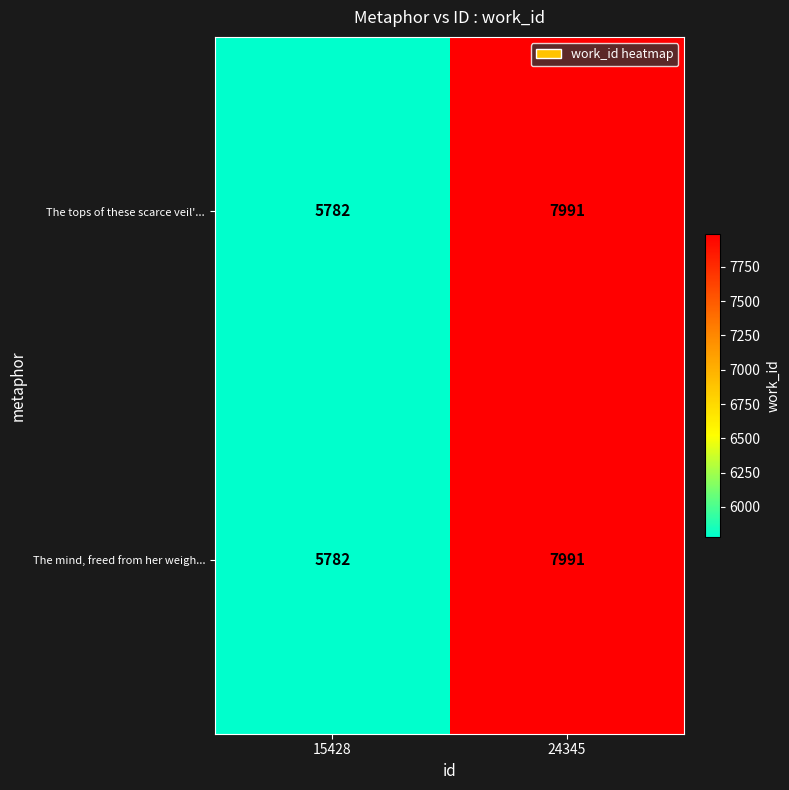

At which label is The mind, freed from her weigh... closest to 6886?

15428